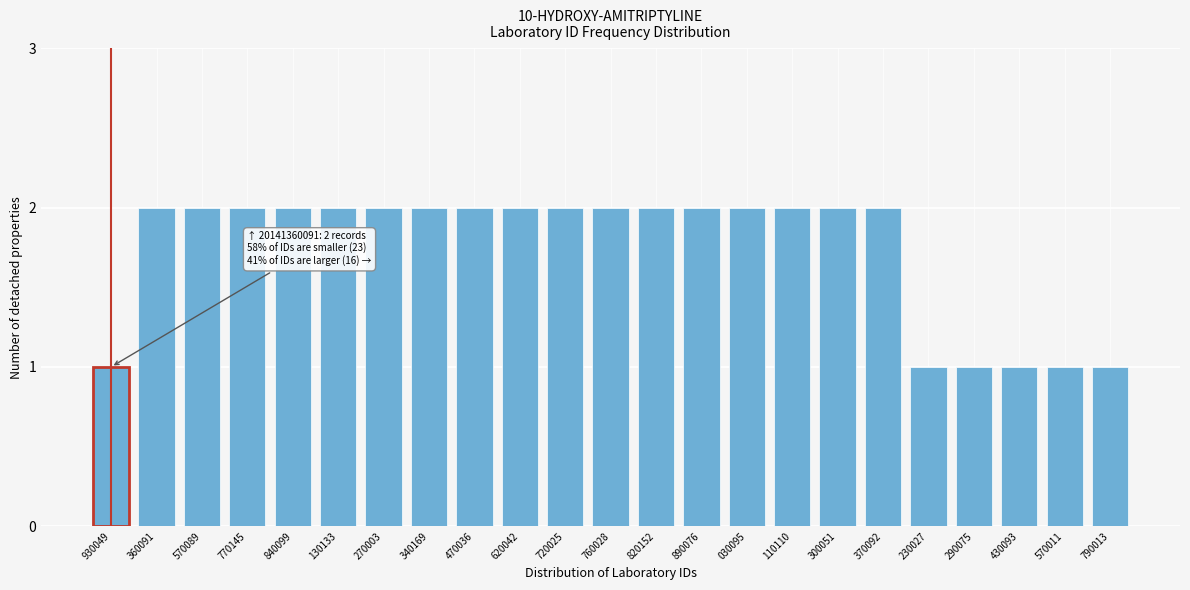

Reading left to right, what are all the values shown in this chart?

1	2	2	2	2	2	2	2	2	2	2	2	2	2	2	2	2	2	1	1	1	1	1